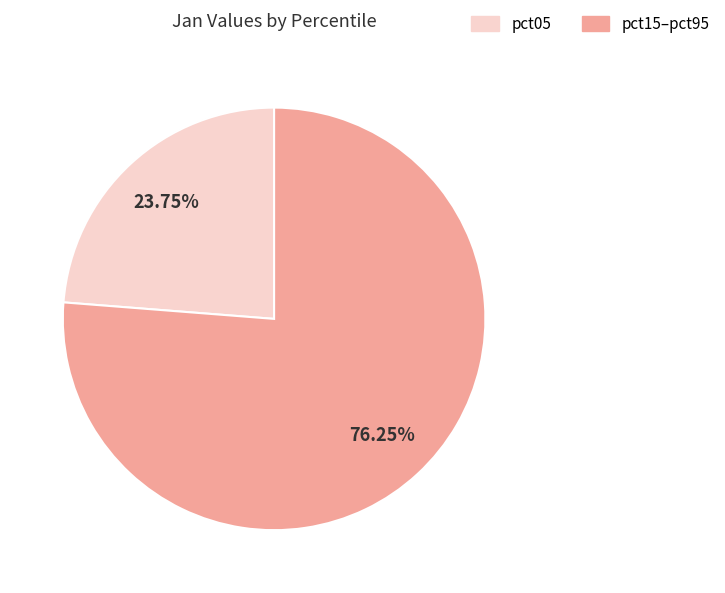

Does any single category account for the majority?

Yes